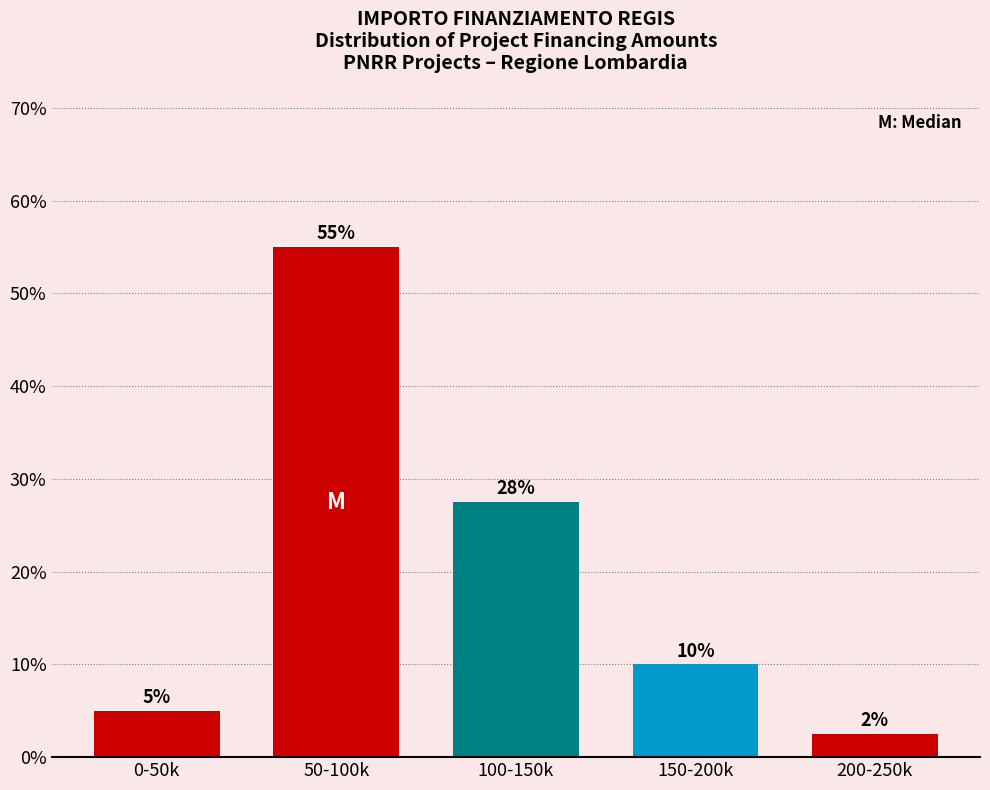

Where does the data first go above 10?

50-100k